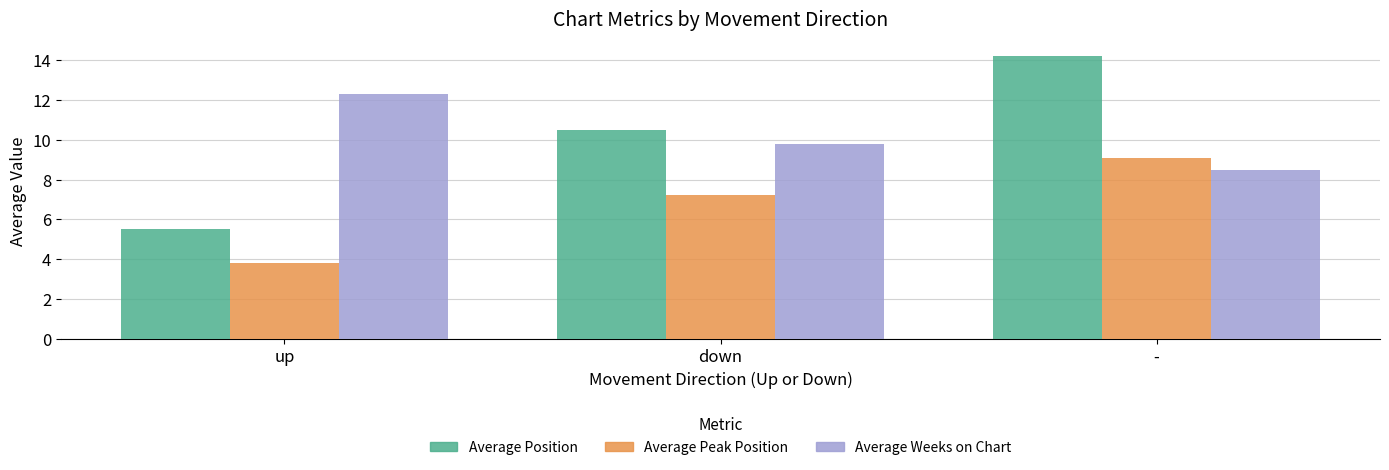

How many series are shown in this chart?

3